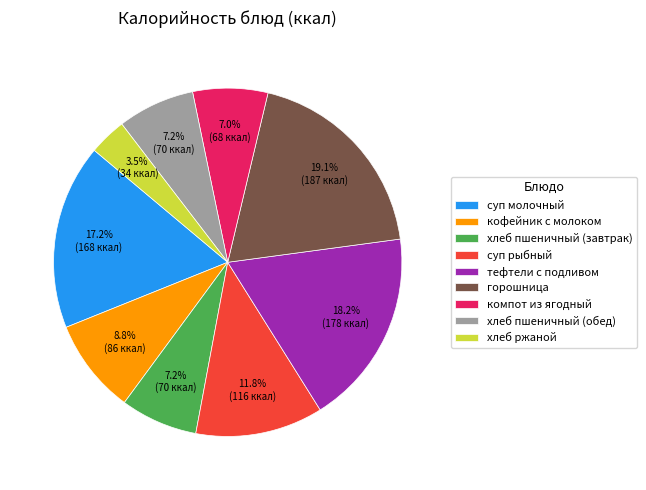

What percentage is the компот из ягодный slice, to the nearest percent?

7%